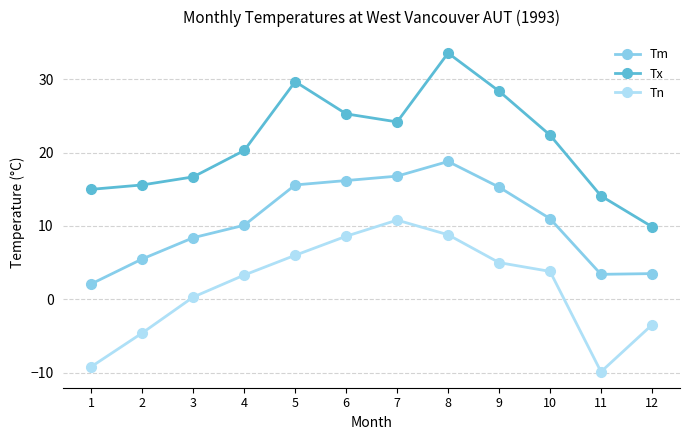

What is the difference between the maximum and minimum values in the Tx series?

23.7